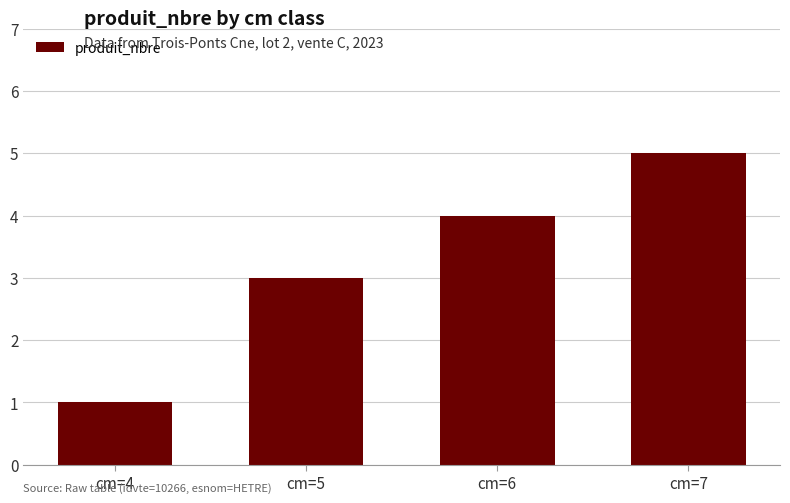

What is the difference between the maximum and minimum values?

4